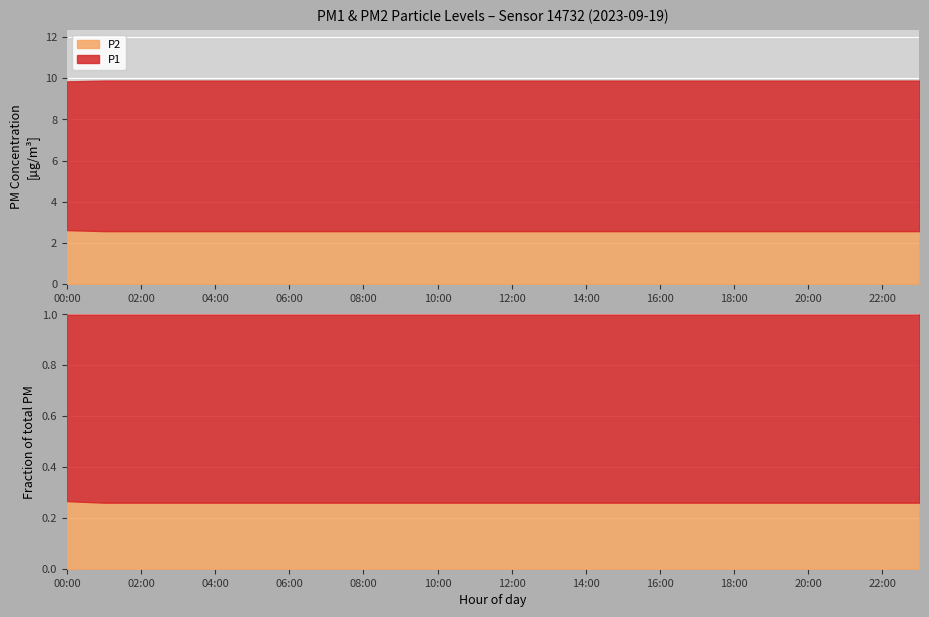

What is the label of the 6th point from the left?

05:00